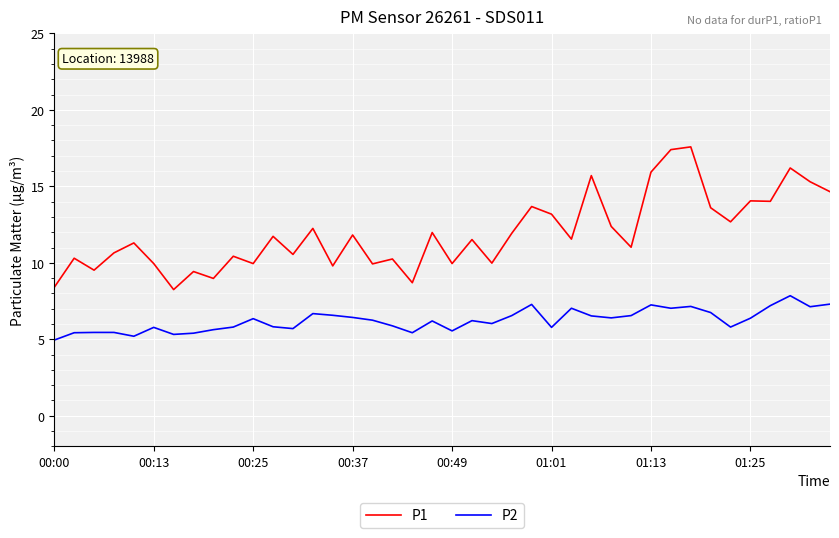

True or false: P1 and P2 intersect in this chart.

False